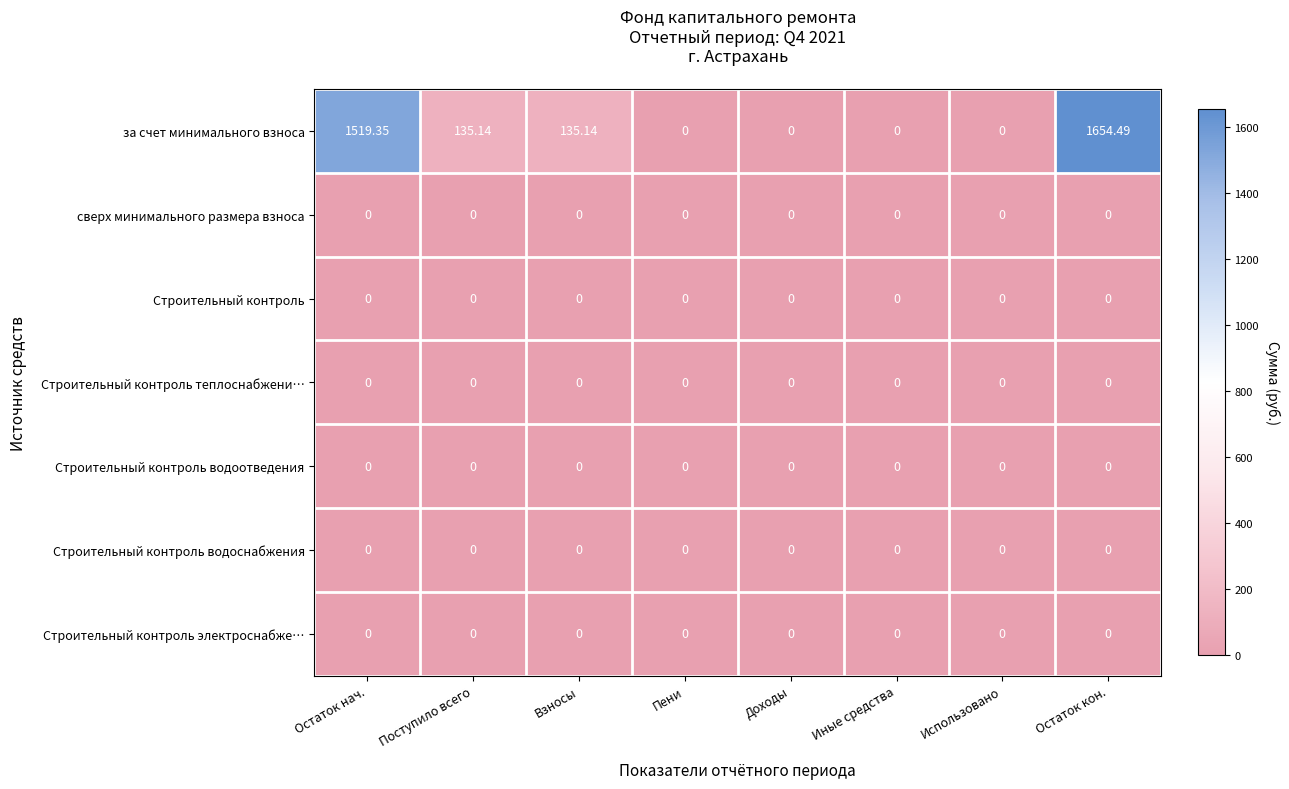

At which category is the sum across all series the highest?

Остаток кон.